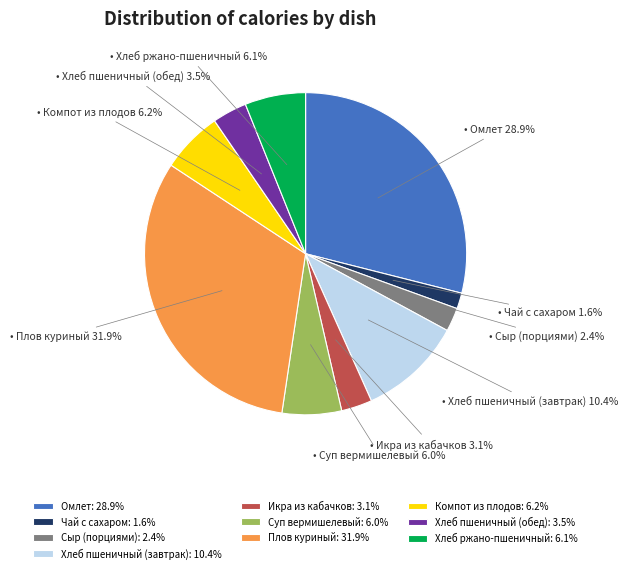

Approximately how many times larger is the value at Хлеб пшеничный (обед) compared to Чай с сахаром?

2.2